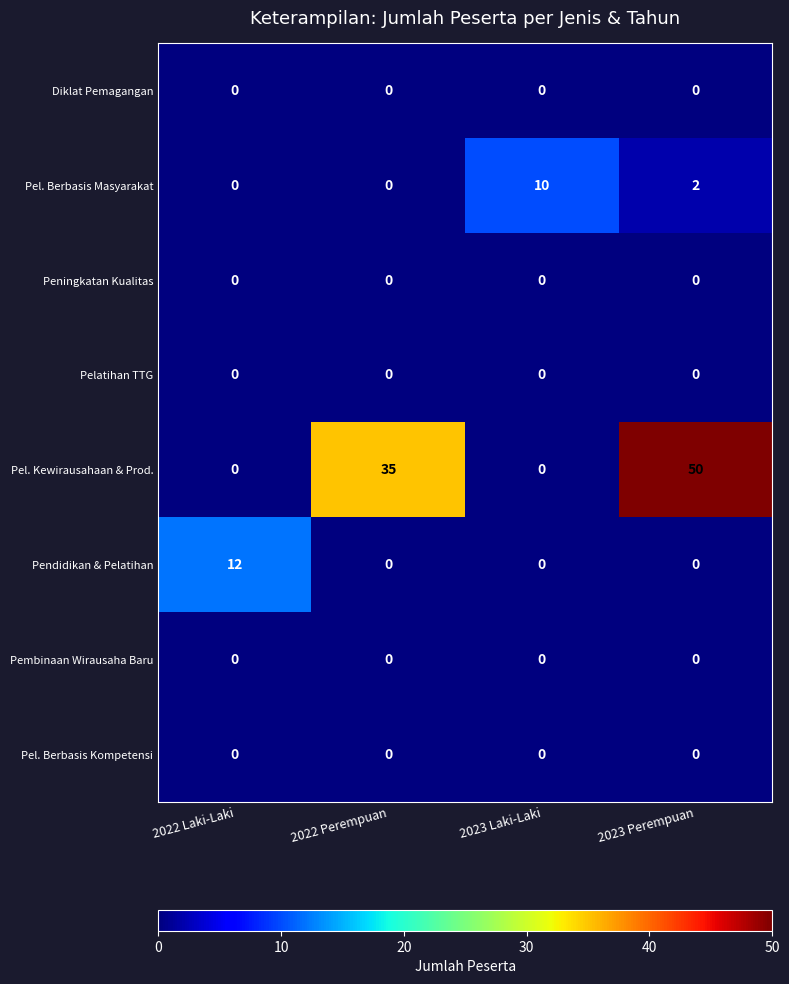

What is the greatest value displayed?

50